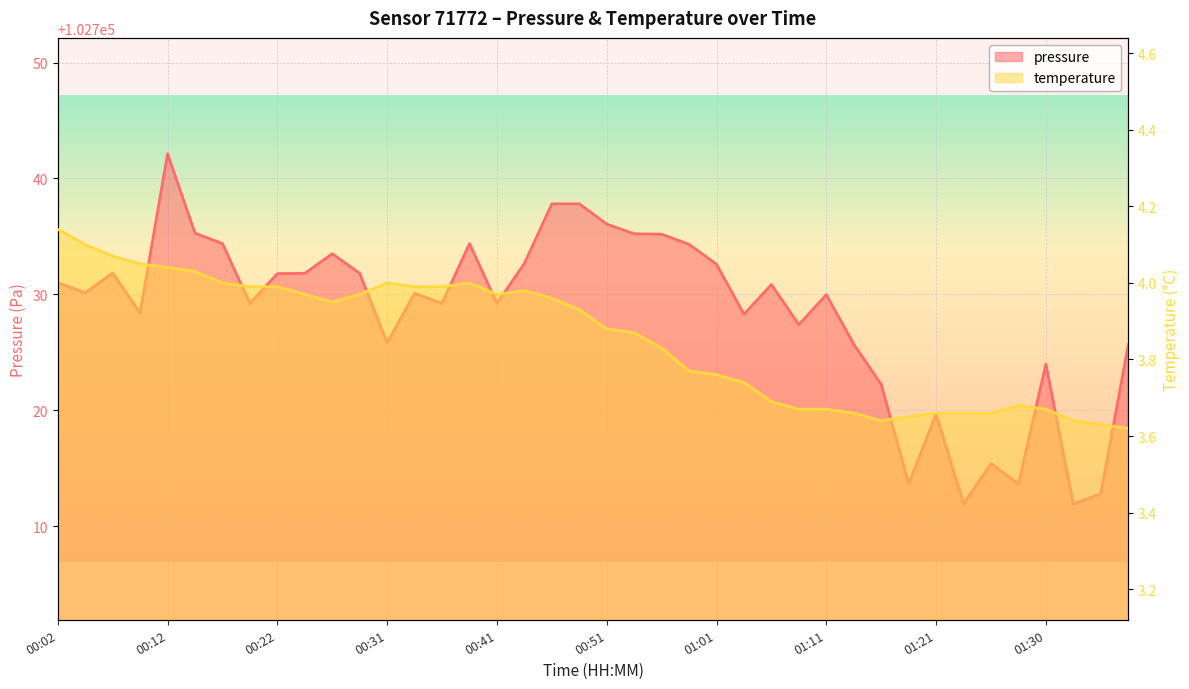

Which series has the widest spread of values?

pressure